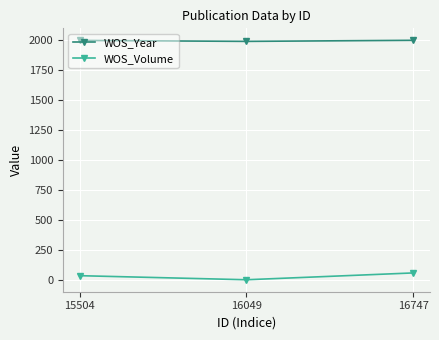

List the series in order of their peak value, highest first.

WOS_Year, WOS_Volume